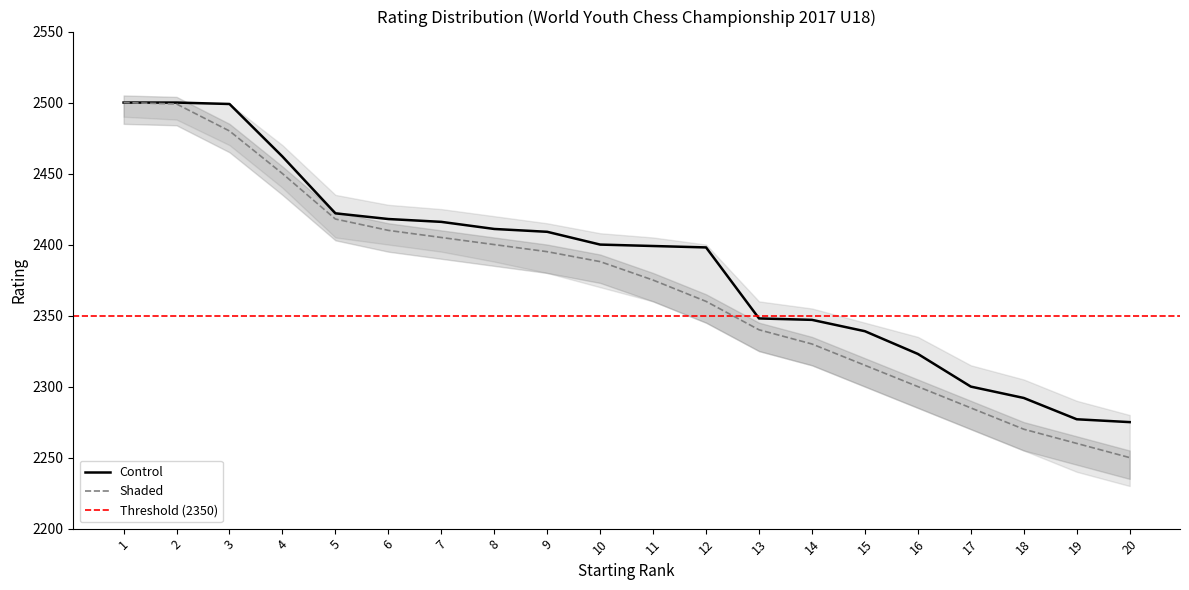

What is the difference between the highest and lowest values at 11?

24